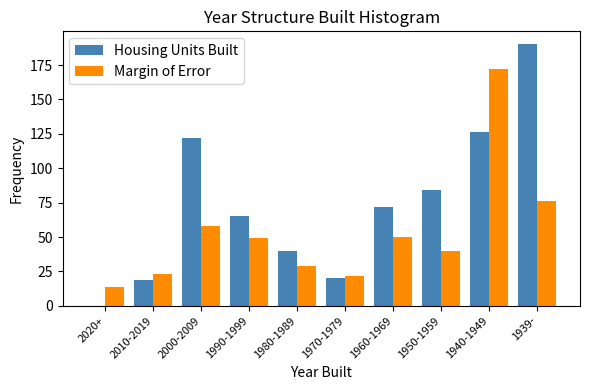

Reading left to right, transcribe all the data shown in this chart.

Housing Units Built: 2020+=0	2010-2019=19	2000-2009=122	1990-1999=65	1980-1989=40	1970-1979=20	1960-1969=72	1950-1959=84	1940-1949=126	1939-=190
Margin of Error: 2020+=14	2010-2019=23	2000-2009=58	1990-1999=49	1980-1989=29	1970-1979=22	1960-1969=50	1950-1959=40	1940-1949=172	1939-=76